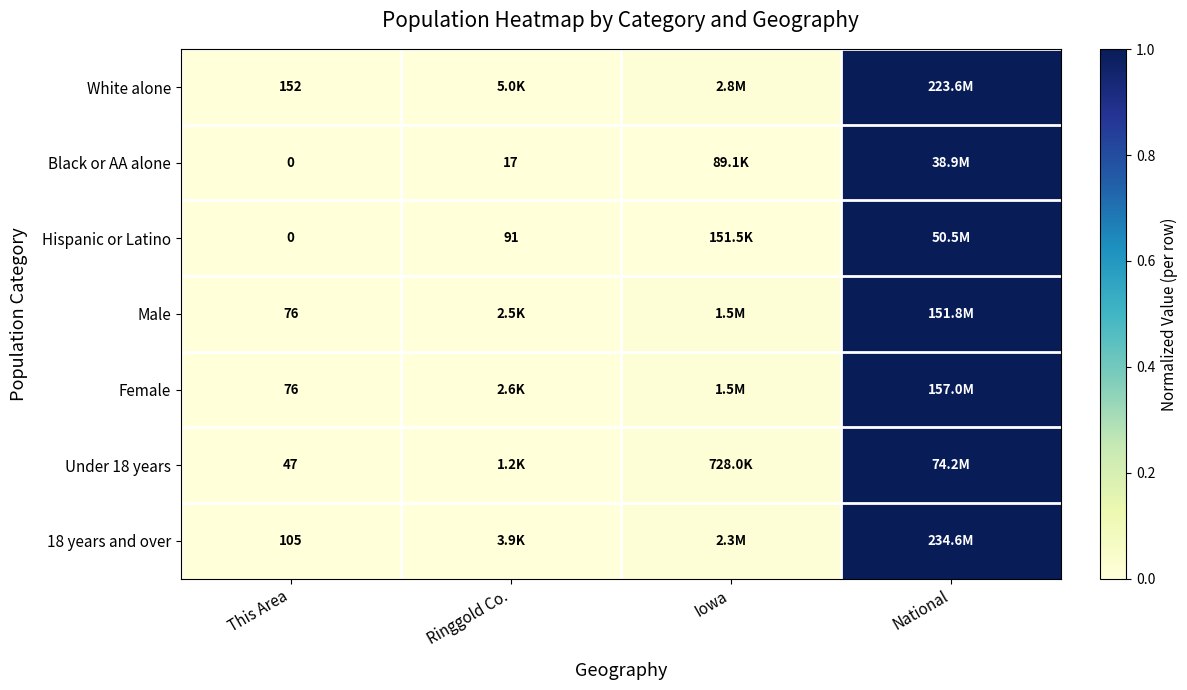

How many data points in Black or AA alone are above 0?

3